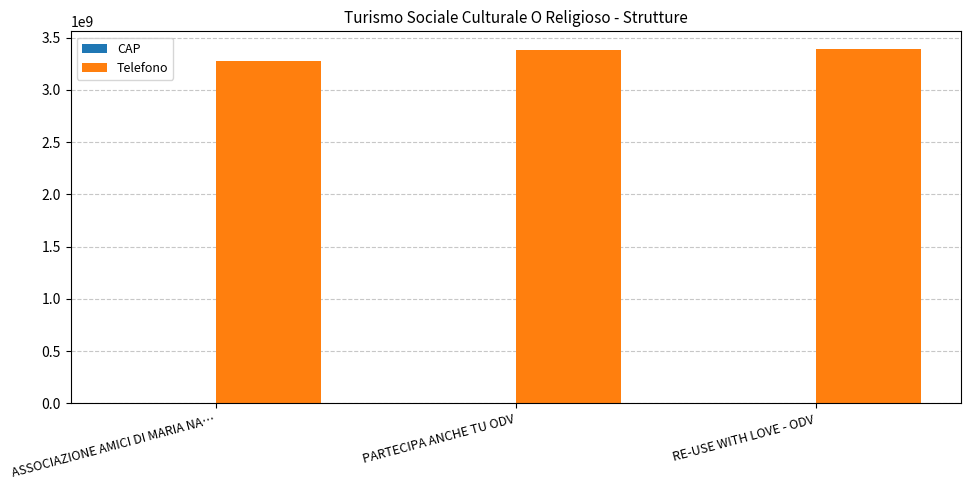

Count the number of categories in the chart.

3